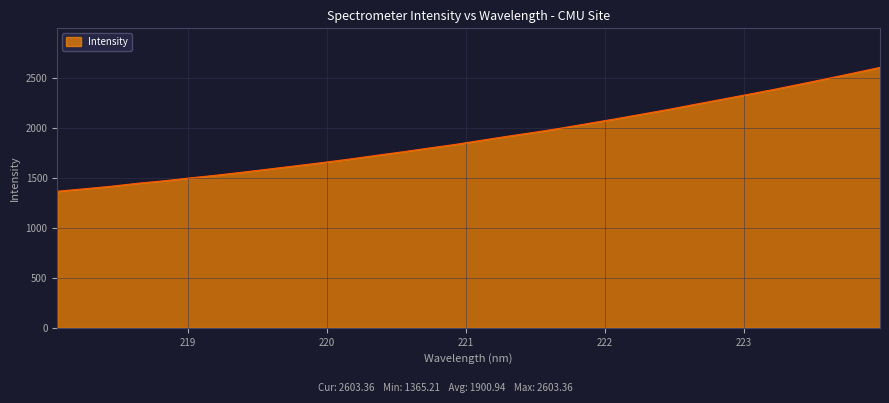

What is the minimum value shown in the chart?

1365.2